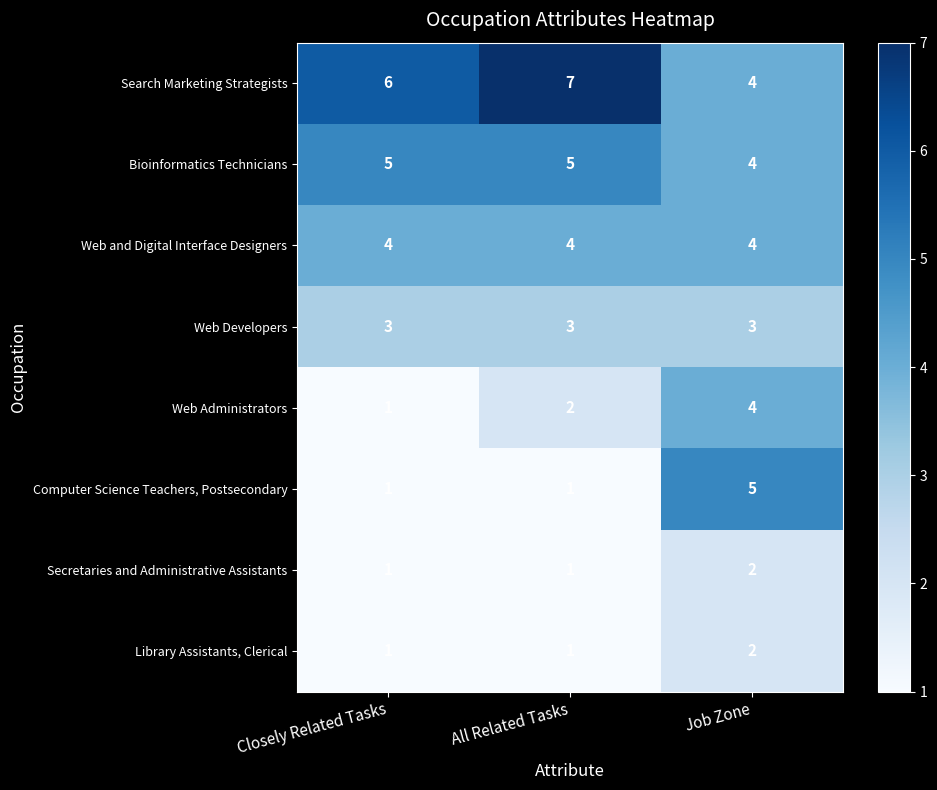

Reading left to right, list all the values displayed in this chart.

Search Marketing Strategists: 6	7	4
Bioinformatics Technicians: 5	5	4
Web and Digital Interface Designers: 4	4	4
Web Developers: 3	3	3
Web Administrators: 1	2	4
Computer Science Teachers, Postsecondary: 1	1	5
Secretaries and Administrative Assistants: 1	1	2
Library Assistants, Clerical: 1	1	2